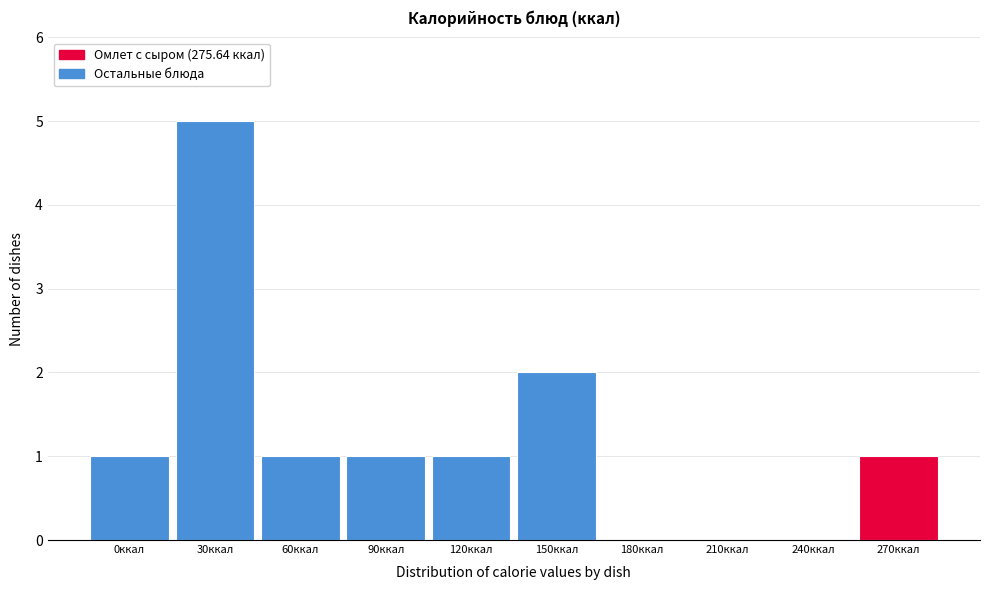

Reading left to right, list all the values displayed in this chart.

0ккал=1	30ккал=5	60ккал=1	90ккал=1	120ккал=1	150ккал=2	180ккал=0	210ккал=0	240ккал=0	270ккал=1